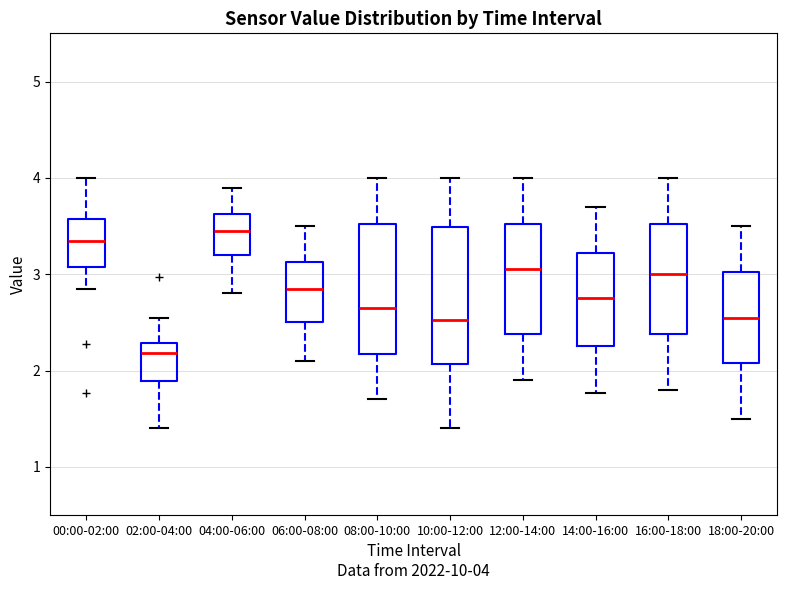

Which box has the lowest median line?

02:00-04:00